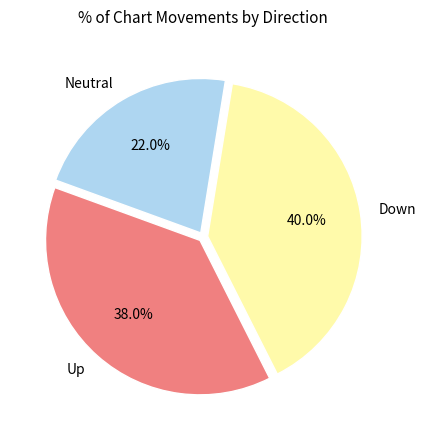

Does any single category account for the majority?

No